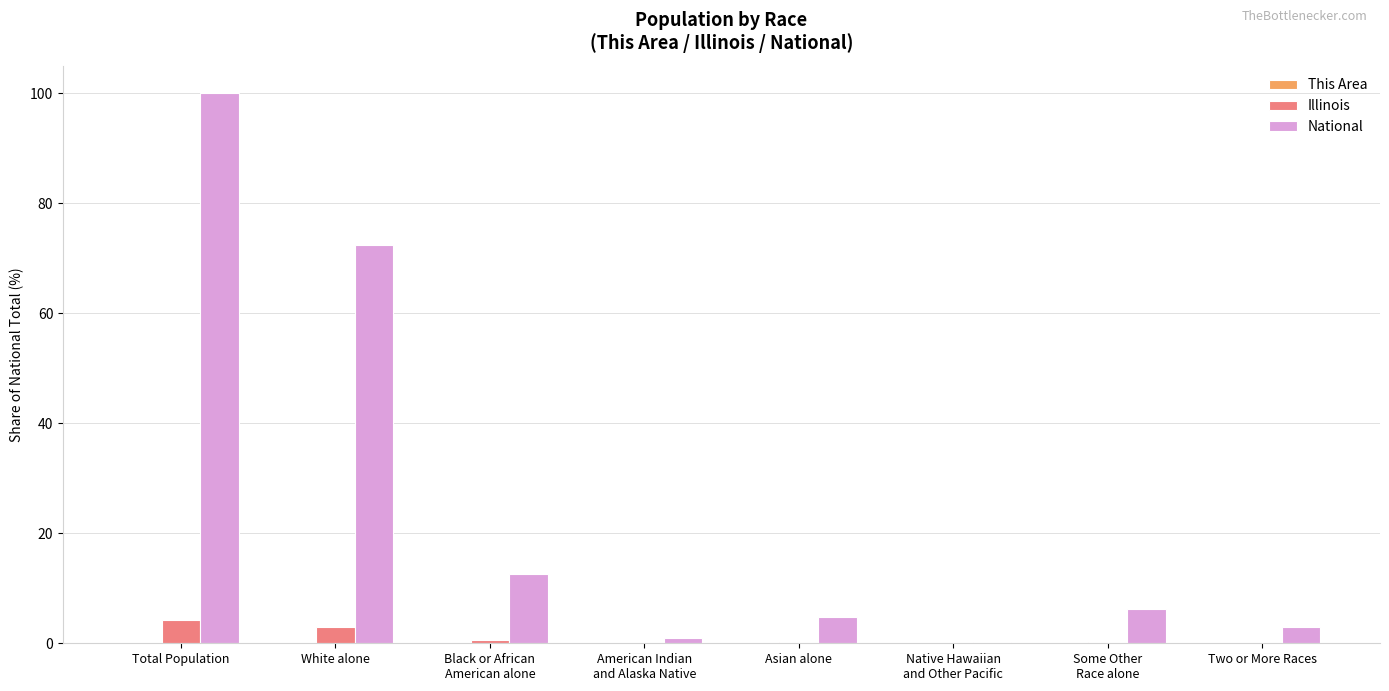

Which category has the highest value in the National series?

Total Population